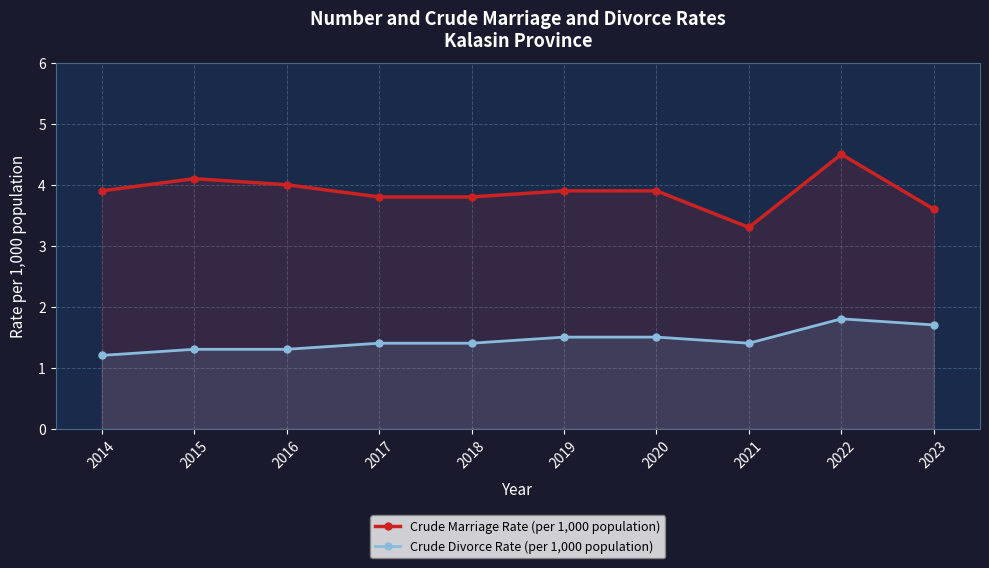

Which series has the largest total across all categories?

Crude Marriage Rate (per 1,000 population)